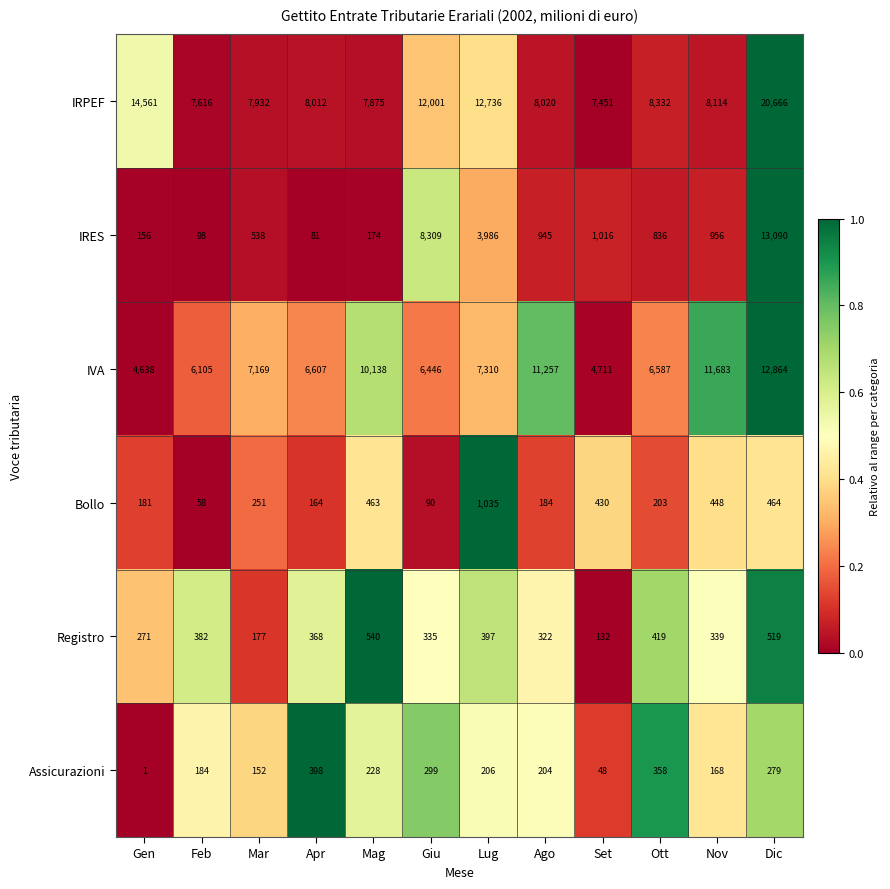

Which label corresponds to the smallest value in the chart?

Gen